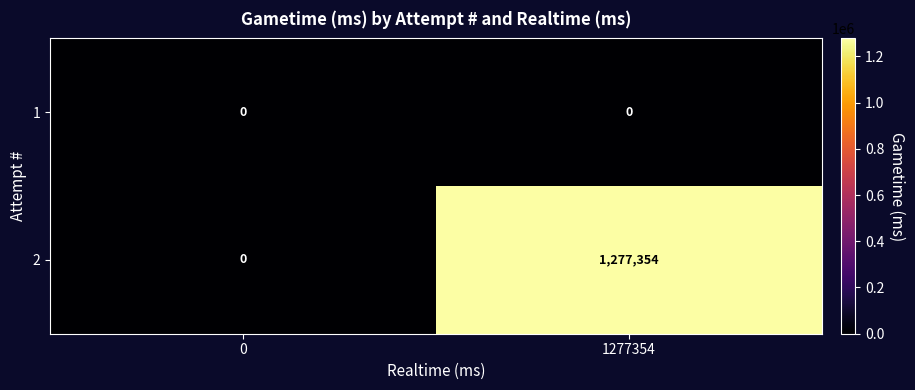

Which category has the highest value in the 2 series?

1277354